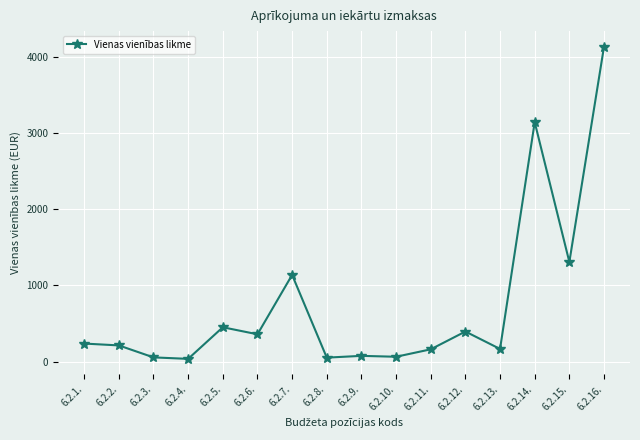

What is the average value?

749.1